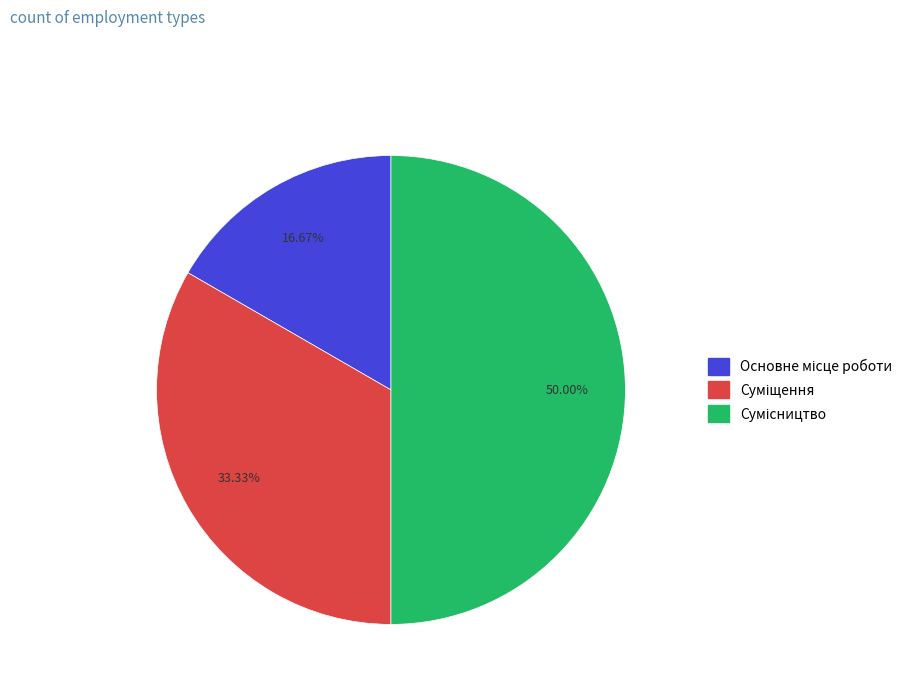

Rank the categories by value from highest to lowest.

Сумісництво, Суміщення, Основне місце роботи